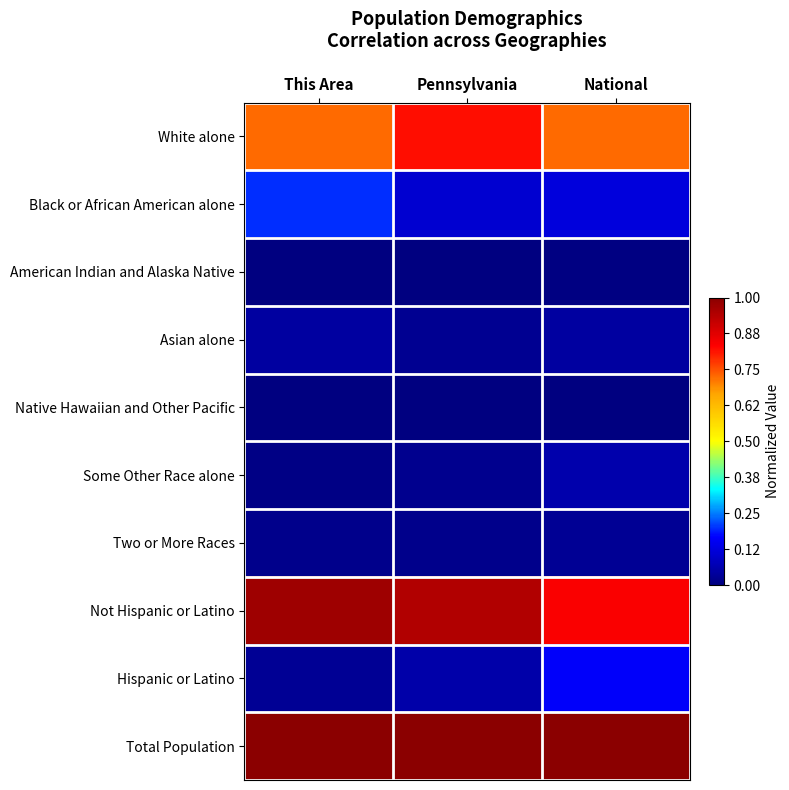

Reading right to left, transcribe all the data shown in this chart.

White alone: National=0.7	Pennsylvania=0.8	This Area=0.7
Black or African American alone: National=0.1	Pennsylvania=0.1	This Area=0.2
American Indian and Alaska Native: National=0.0	Pennsylvania=0.0	This Area=0.0
Asian alone: National=0.0	Pennsylvania=0.0	This Area=0.0
Native Hawaiian and Other Pacific: National=0.0	Pennsylvania=0.0	This Area=0.0
Some Other Race alone: National=0.1	Pennsylvania=0.0	This Area=0.0
Two or More Races: National=0.0	Pennsylvania=0.0	This Area=0.0
Not Hispanic or Latino: National=0.8	Pennsylvania=0.9	This Area=1.0
Hispanic or Latino: National=0.2	Pennsylvania=0.1	This Area=0.0
Total Population: National=1.0	Pennsylvania=1.0	This Area=1.0